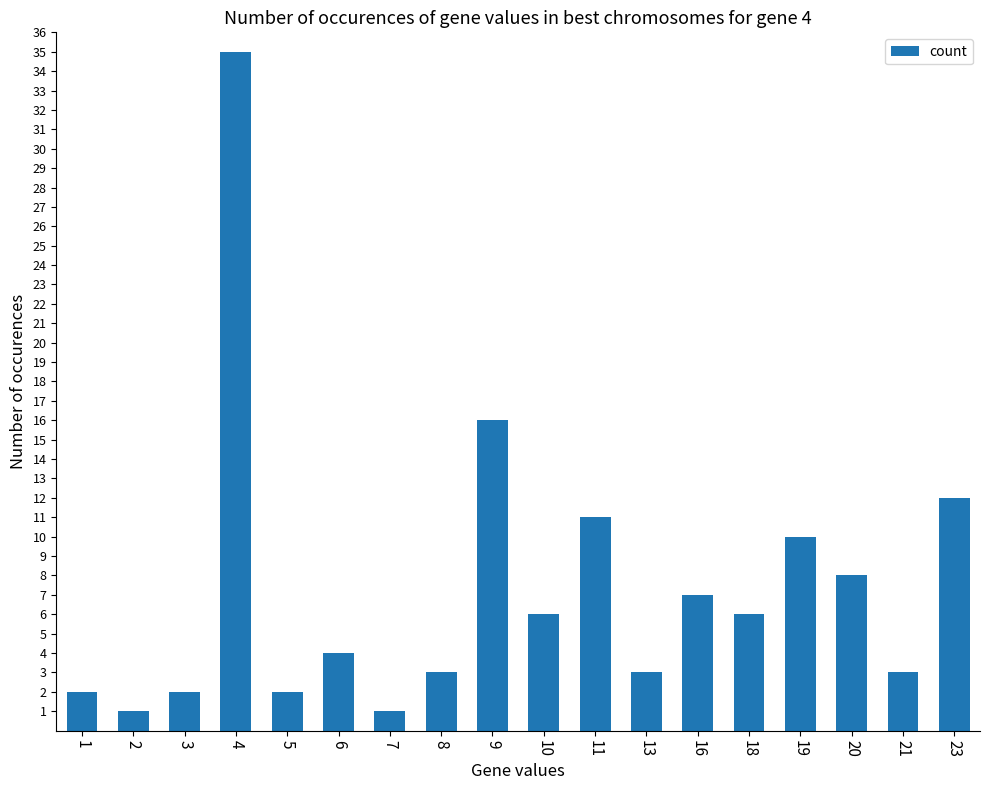

Does the chart contain stacked bars?

No